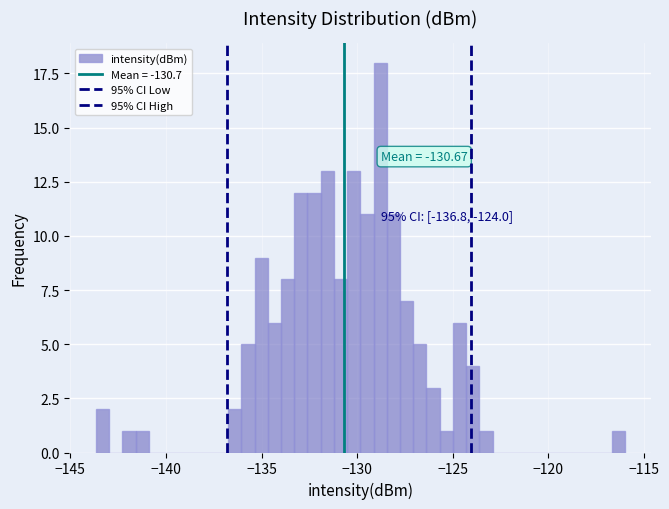

Read against the x-axis, roughly where is the centre of the tallest bar?

-129.0